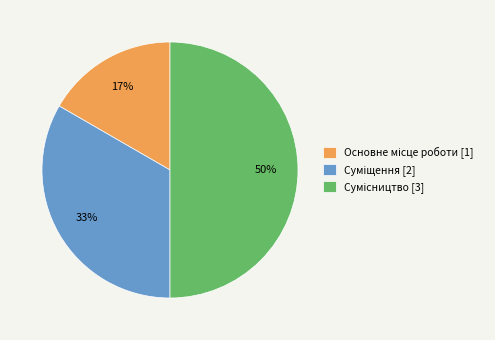

To the nearest percent, what is the average slice percentage?

33%